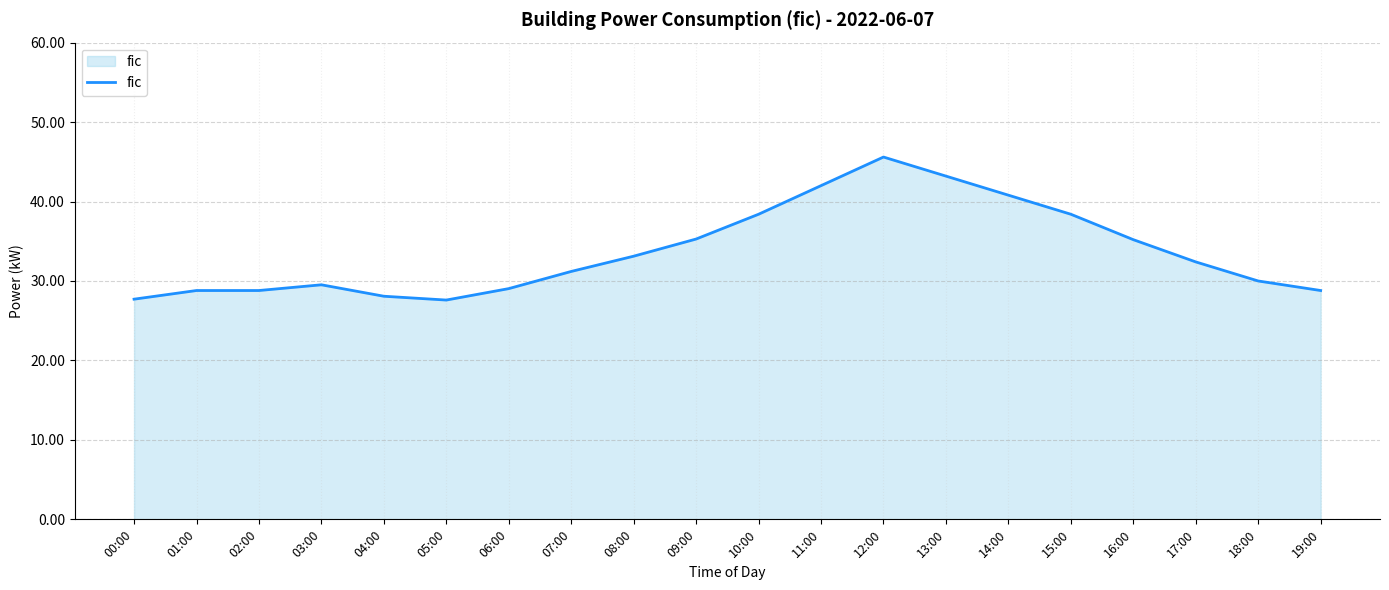

Between 19:00 and 16:00, which is larger?

16:00